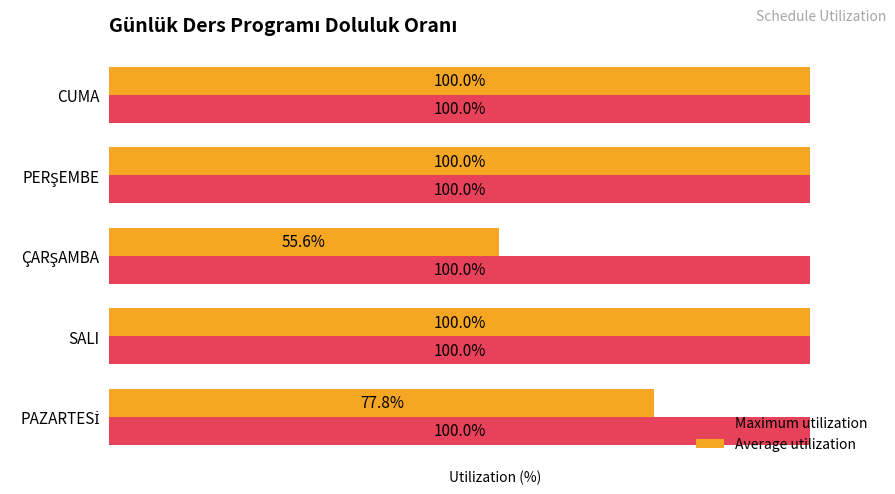

Rank the series by their average value, from lowest to highest.

Average utilization, Maximum utilization